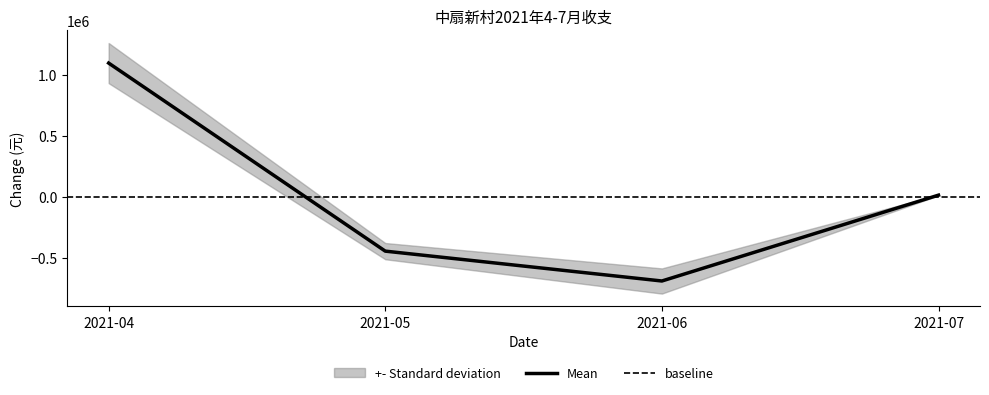

Between which two adjacent categories do income and expenditure first intersect?

2021-04 and 2021-05